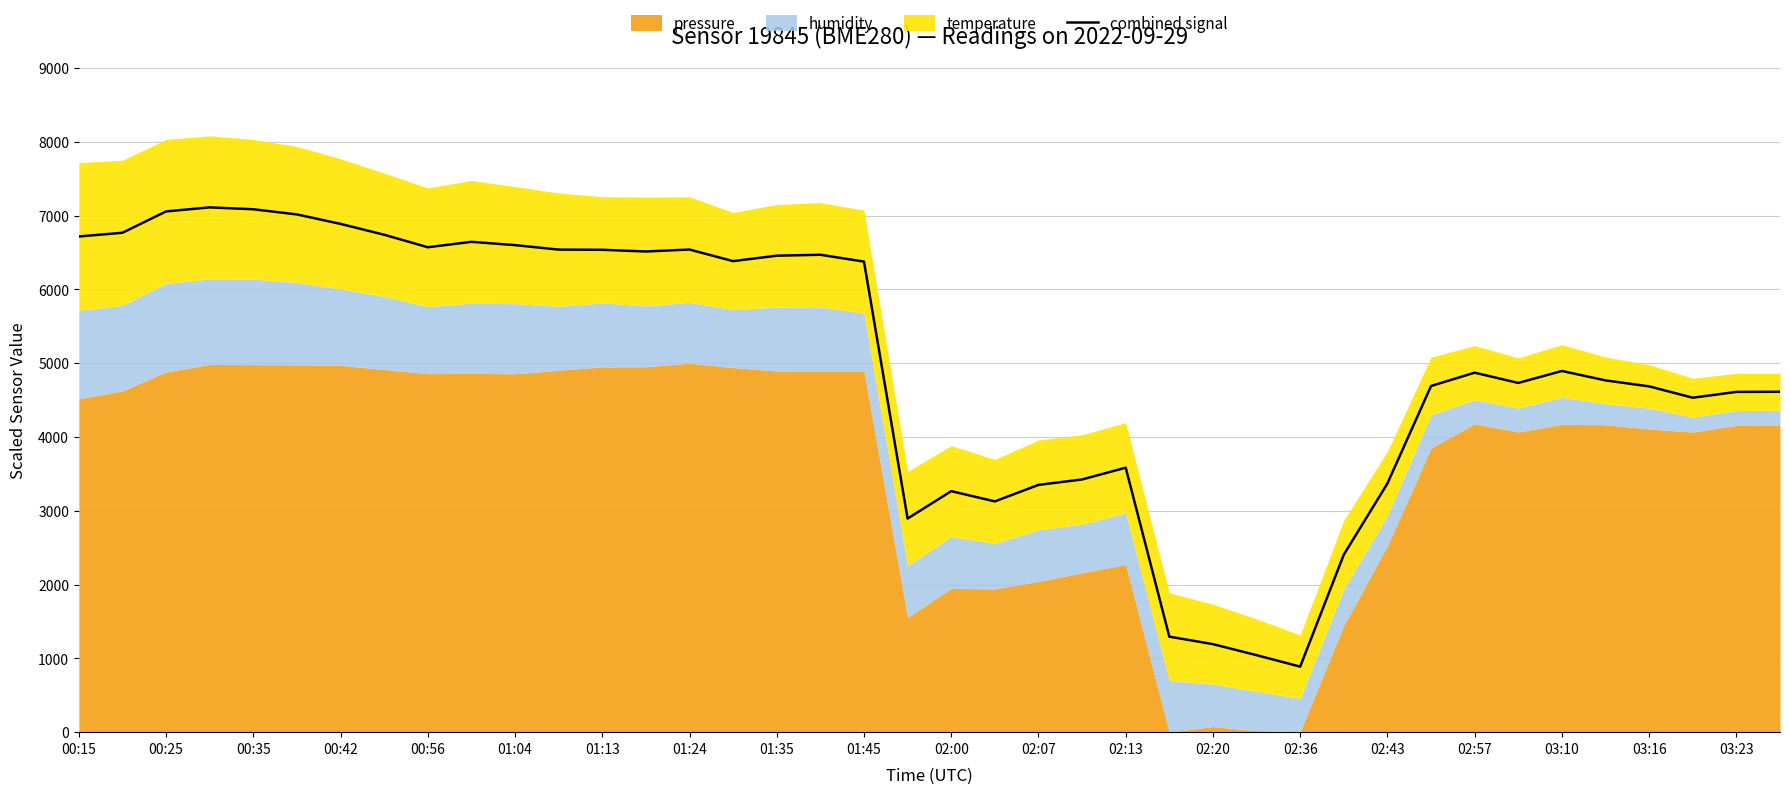

What is the value of the 37th point from the left?

4685.5